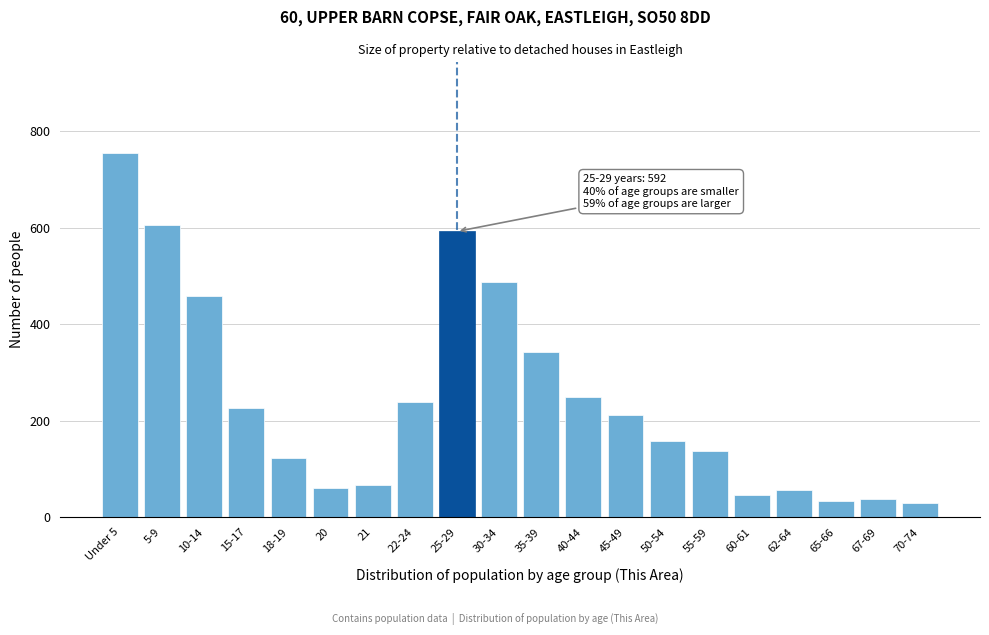

The chart shows a value of 29 at 70-74. True or false?

True